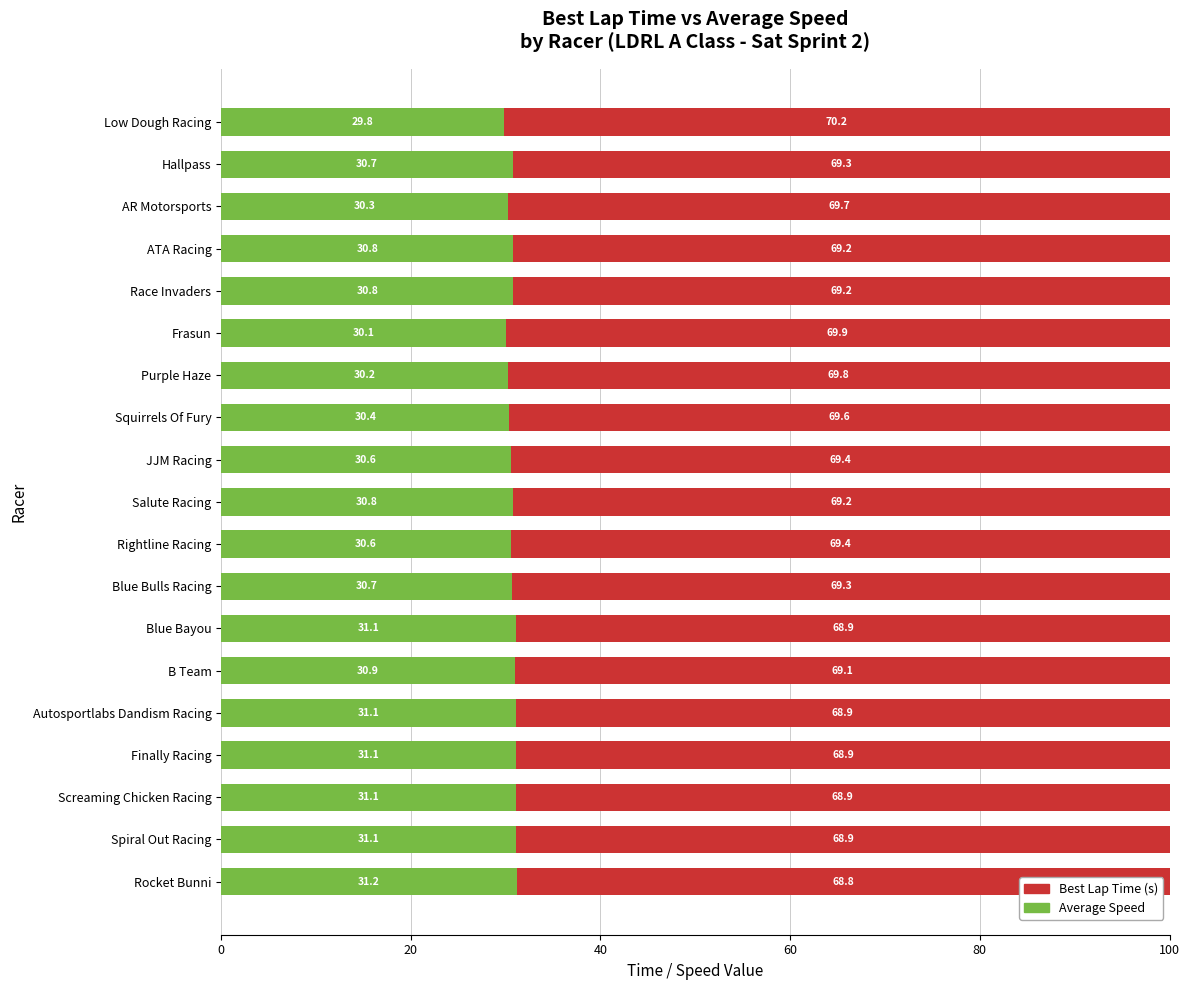

The value of Average Speed at Squirrels Of Fury is 30.4. True or false?

True